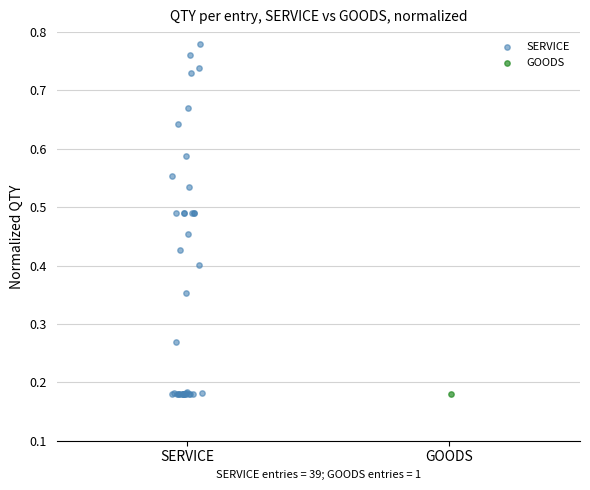

What are all the series names shown in the legend?

SERVICE, GOODS